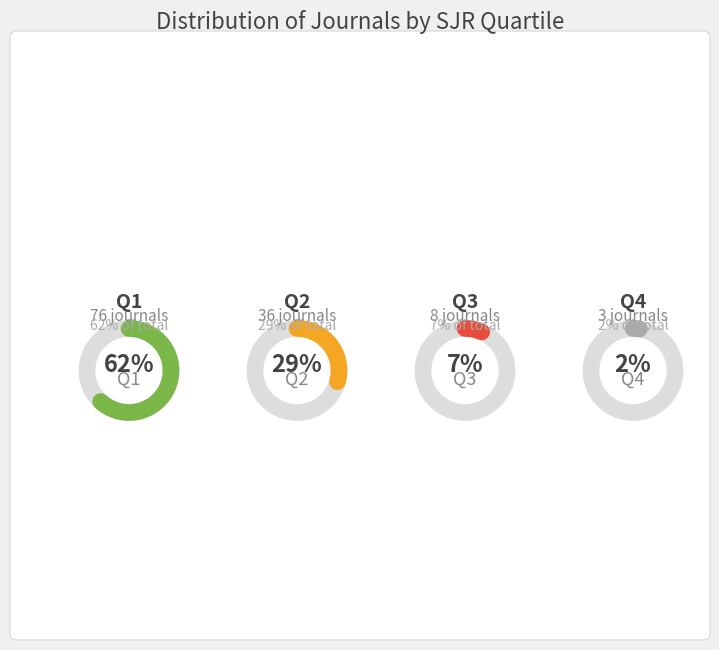

How much of the chart is everything except Q2?

70.7%